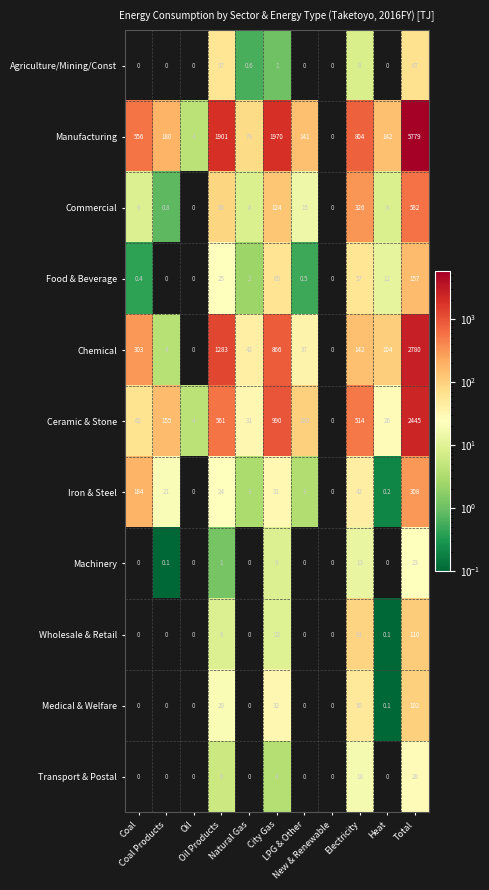

At how many categories does at least one series exceed 295?

5